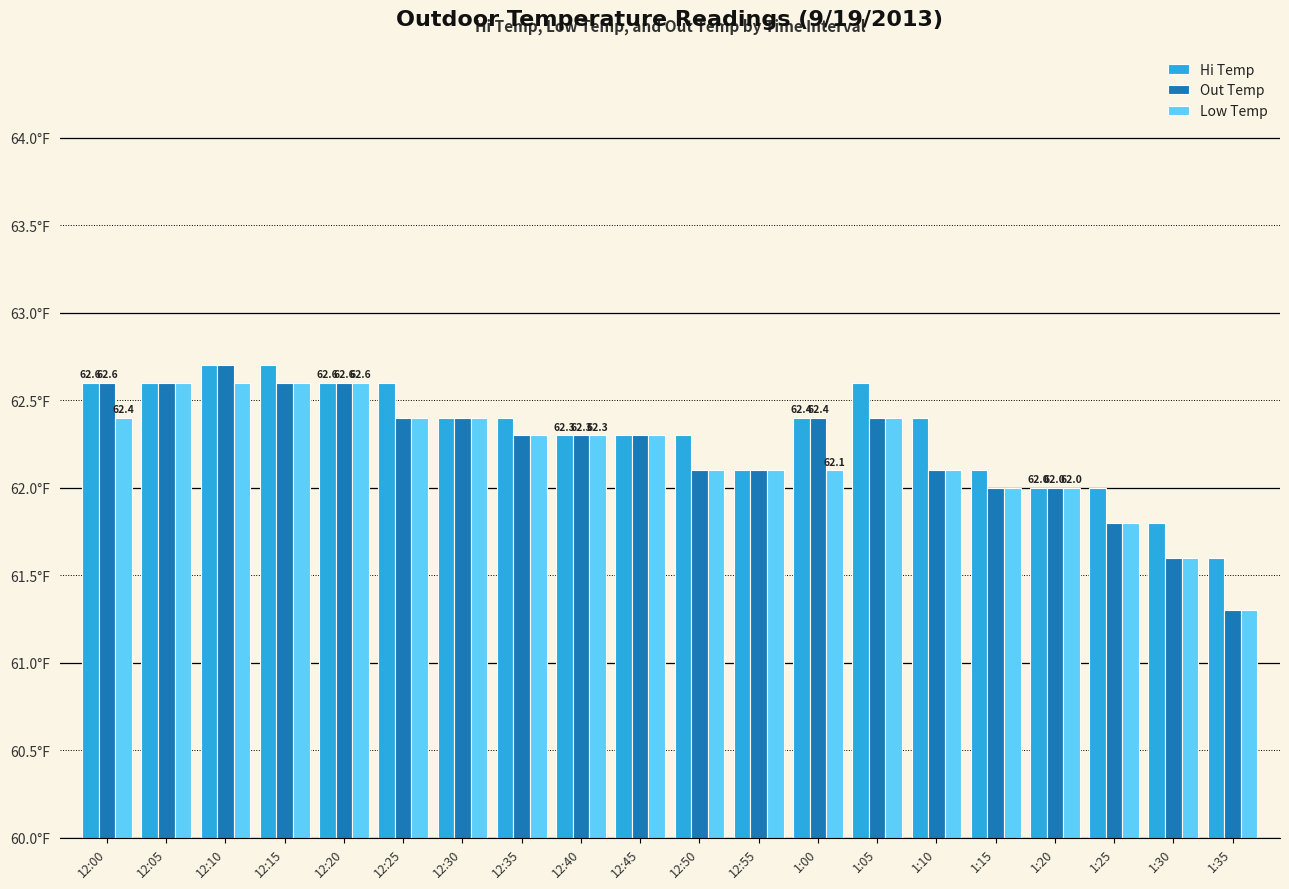

What is the difference between the second highest and second lowest values in the Hi Temp series?

0.9